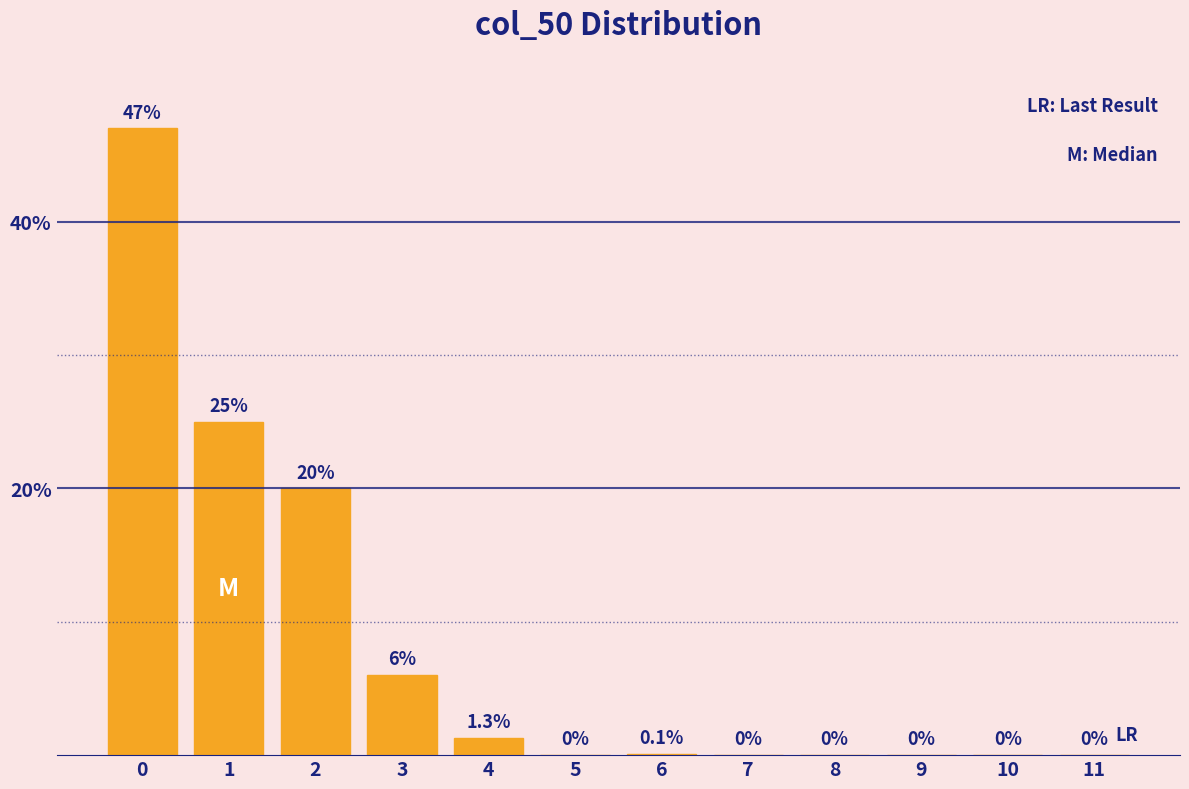

Reading left to right, transcribe all the data shown in this chart.

0=47.0	1=25.0	2=20.0	3=6.0	4=1.3	5=0.0	6=0.1	7=0.0	8=0.0	9=0.0	10=0.0	11=0.0